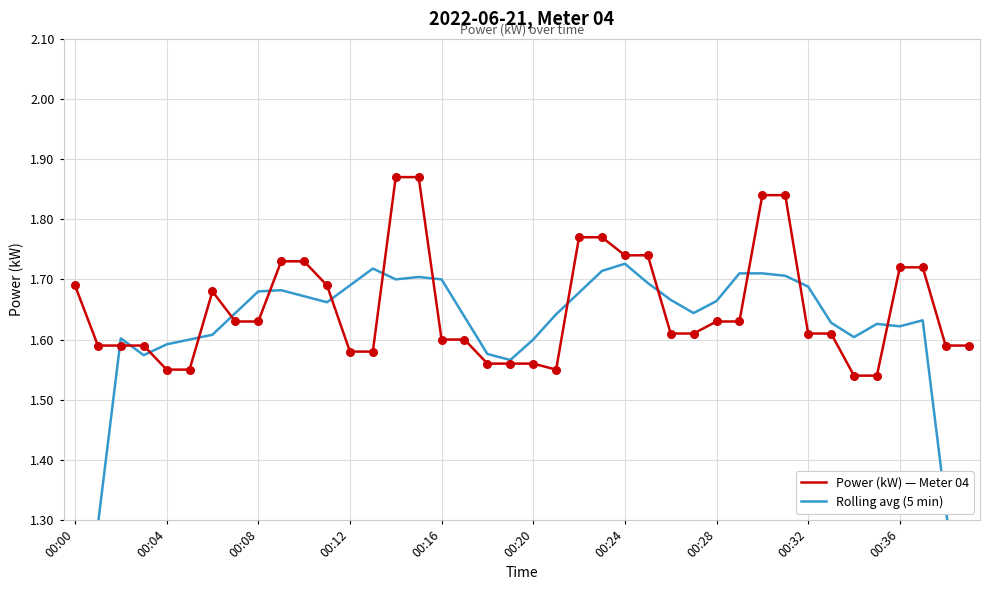

At how many categories does at least one series exceed 1?

40